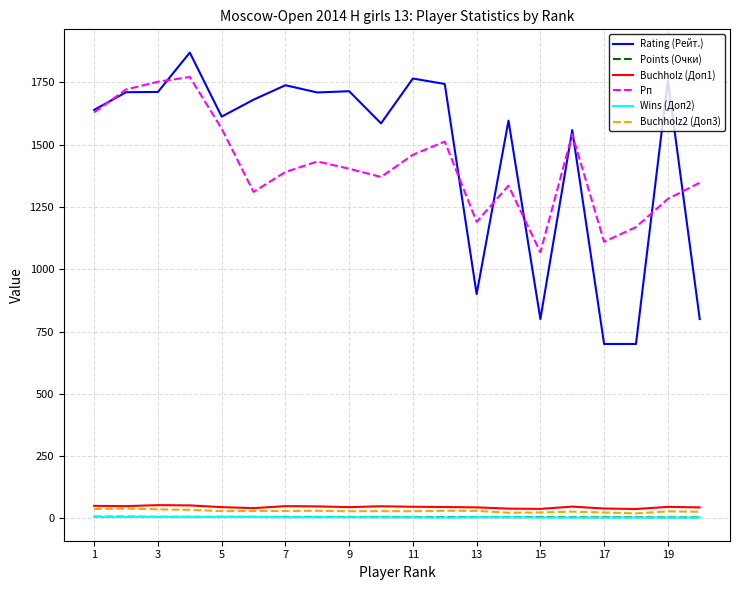

True or false: Buchholz2 (Доп3) and Рп intersect in this chart.

False